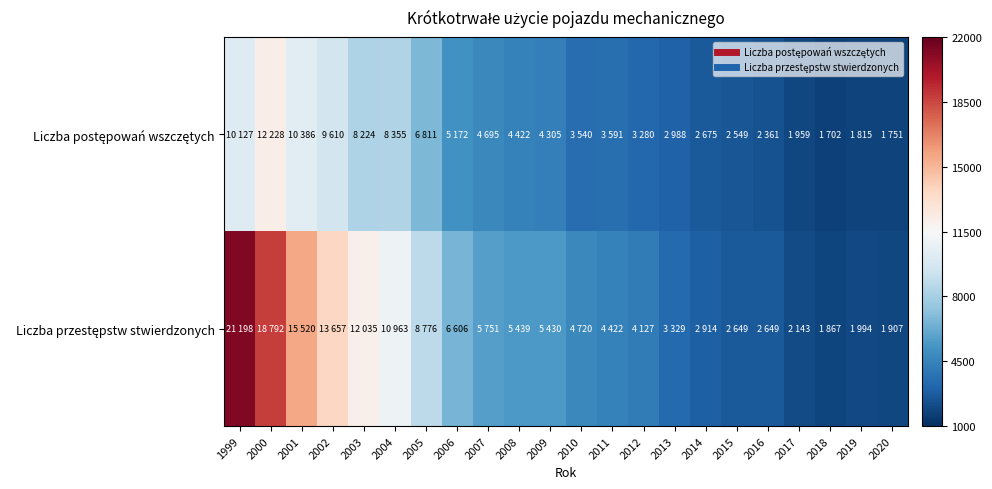

What is the total value across all series at 2004?

19318